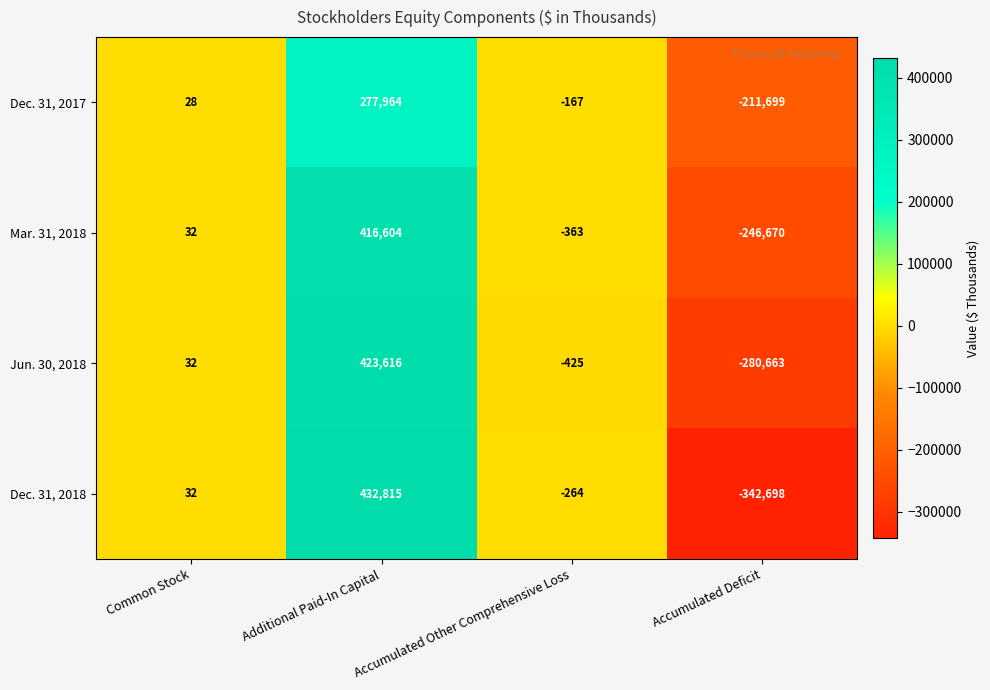

At which category does the chart reach its peak across all series?

Additional Paid-In Capital